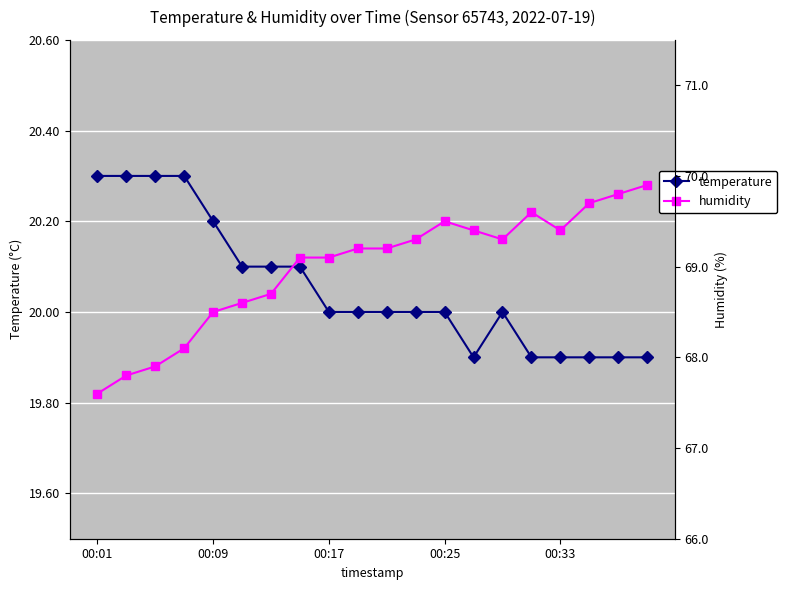

What is the maximum value for temperature?

20.3